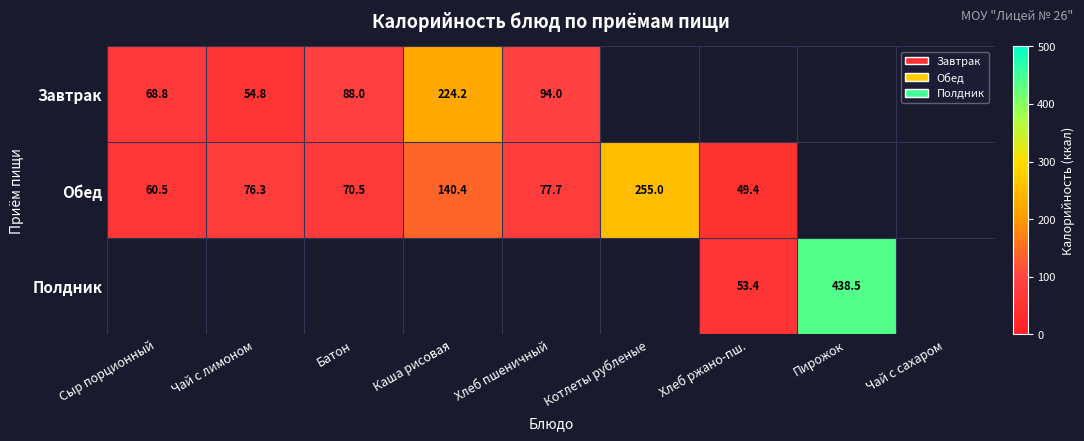

What is the smallest value displayed?

49.4